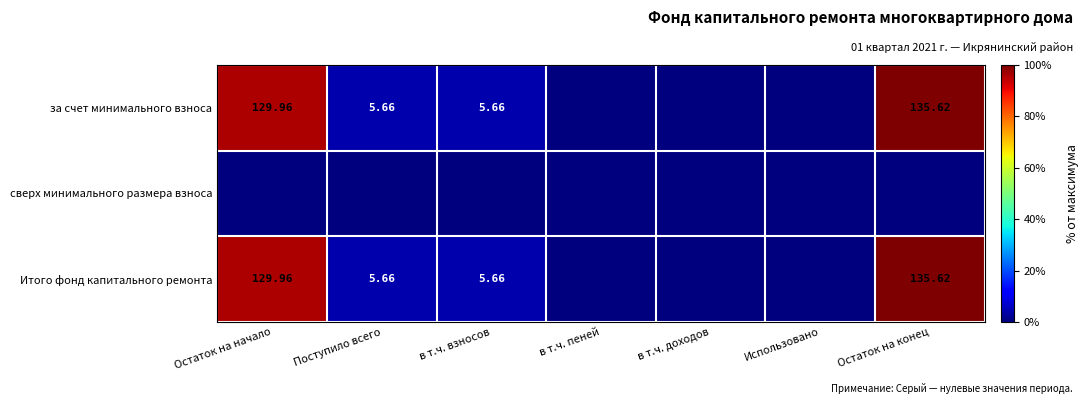

At which category is the sum across all series the highest?

Остаток на конец